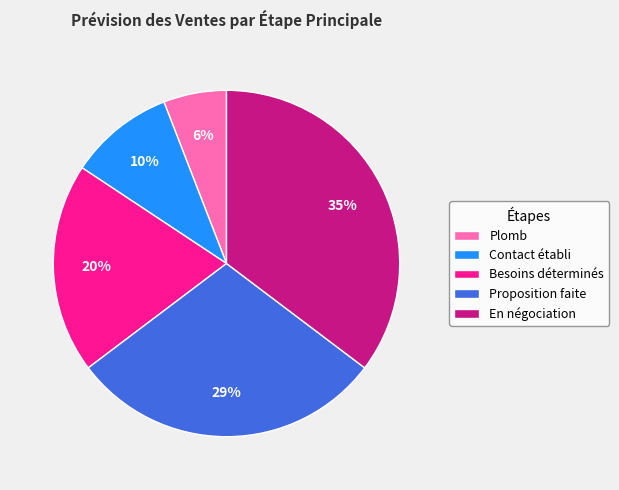

Which slice is the largest?

En négociation